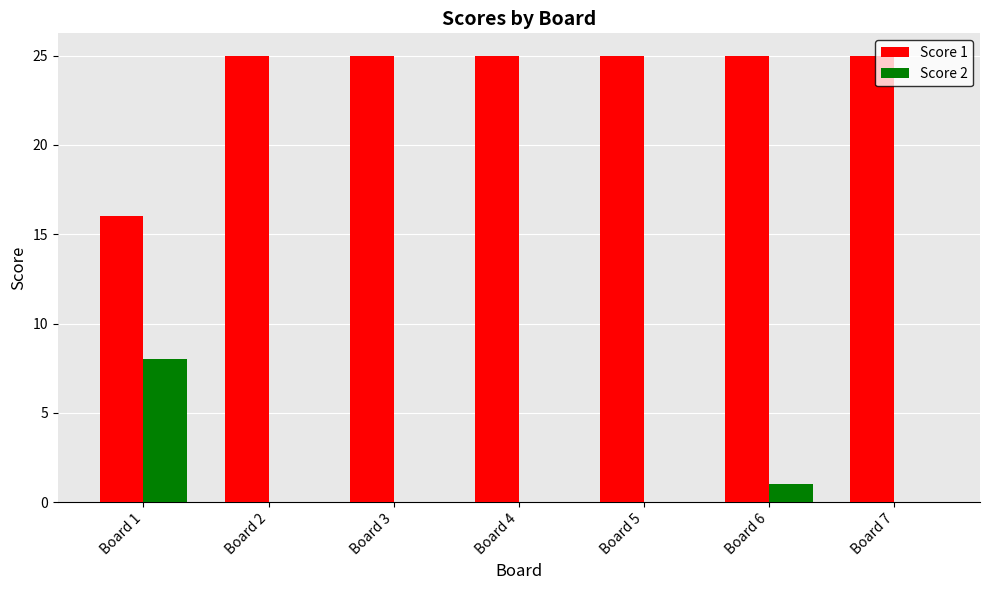

What is the highest value of the Score 2 series?

8